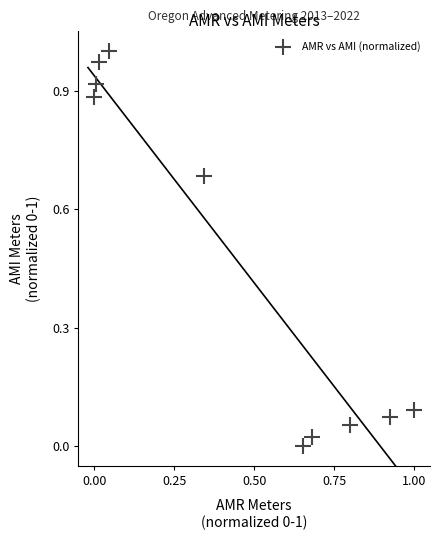

What is the average X value?

0.4